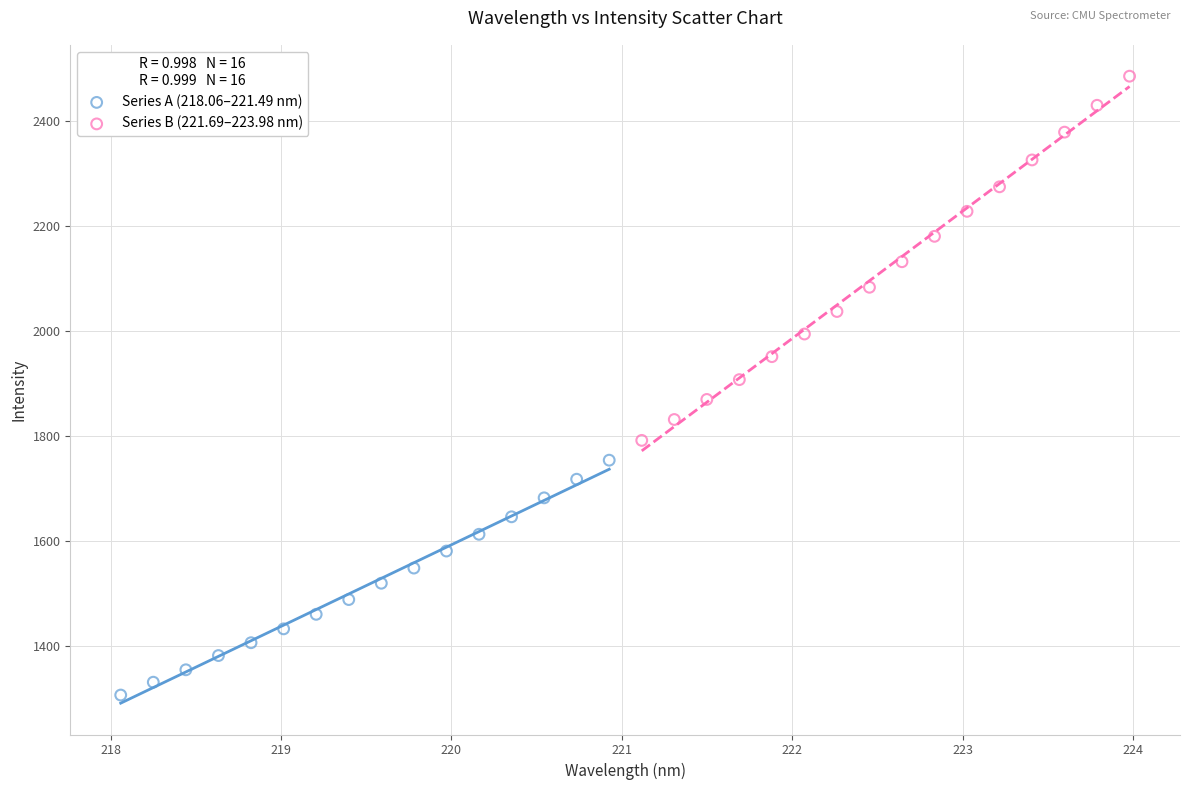

What are all the series names shown in the legend?

Series A (218.06–221.49 nm), Series B (221.69–223.98 nm)